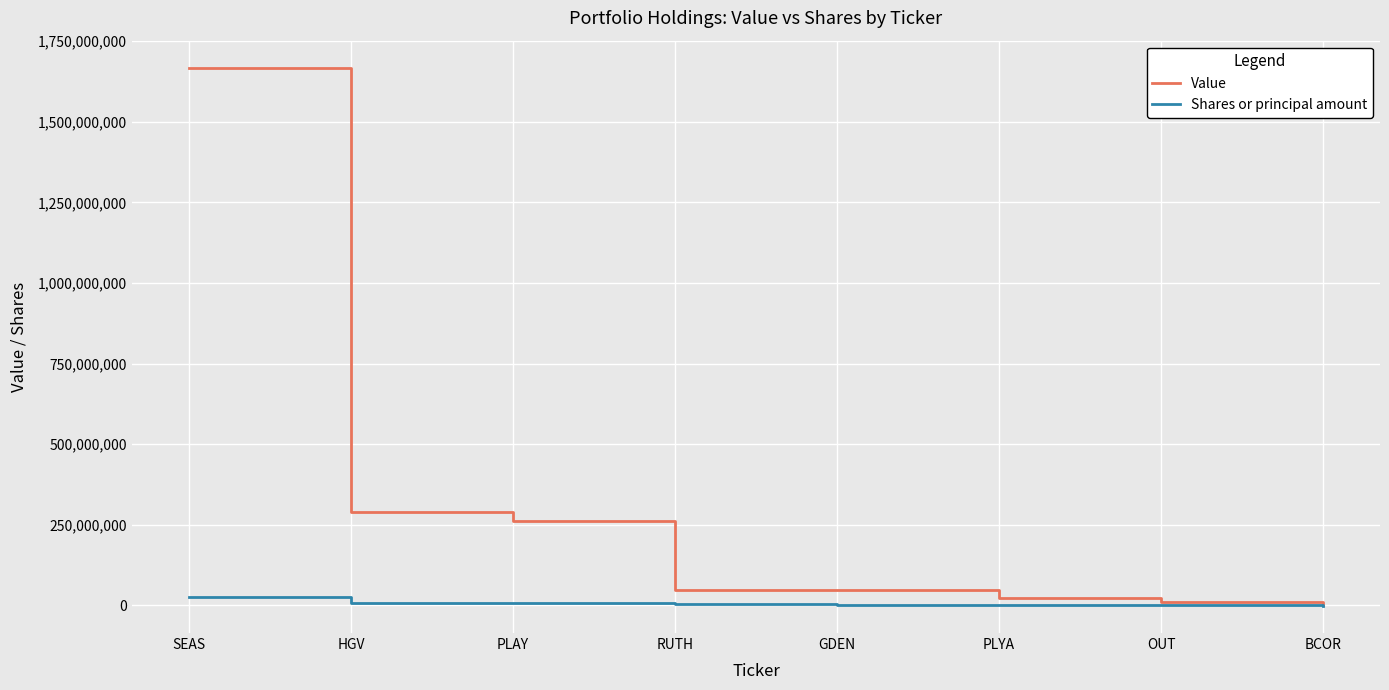

Rank the series by their average value, from highest to lowest.

Value, Shares or principal amount